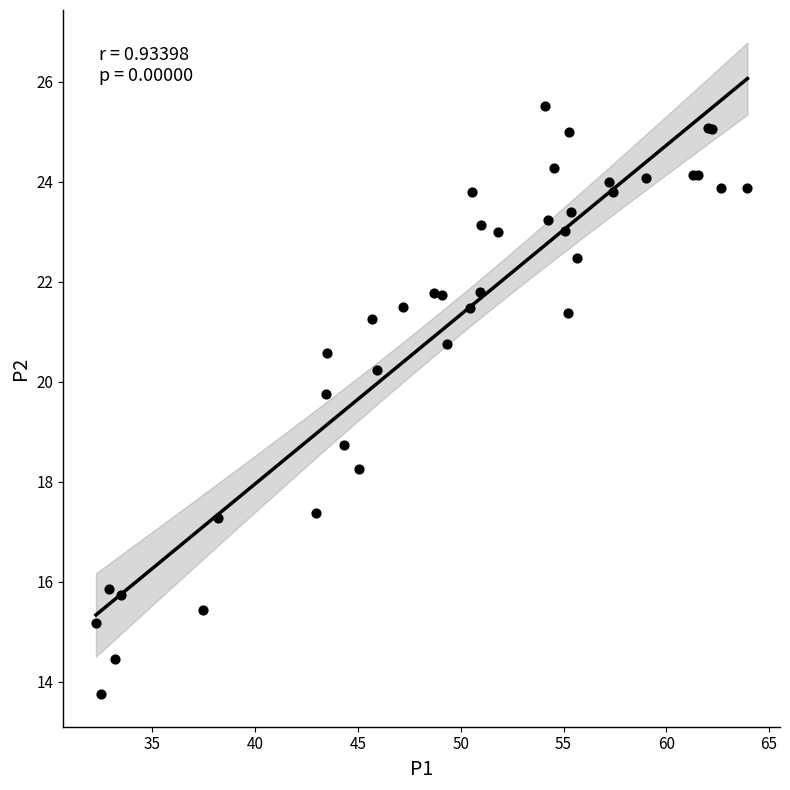

What Y value in the scatter plot is closest to 19?

18.7